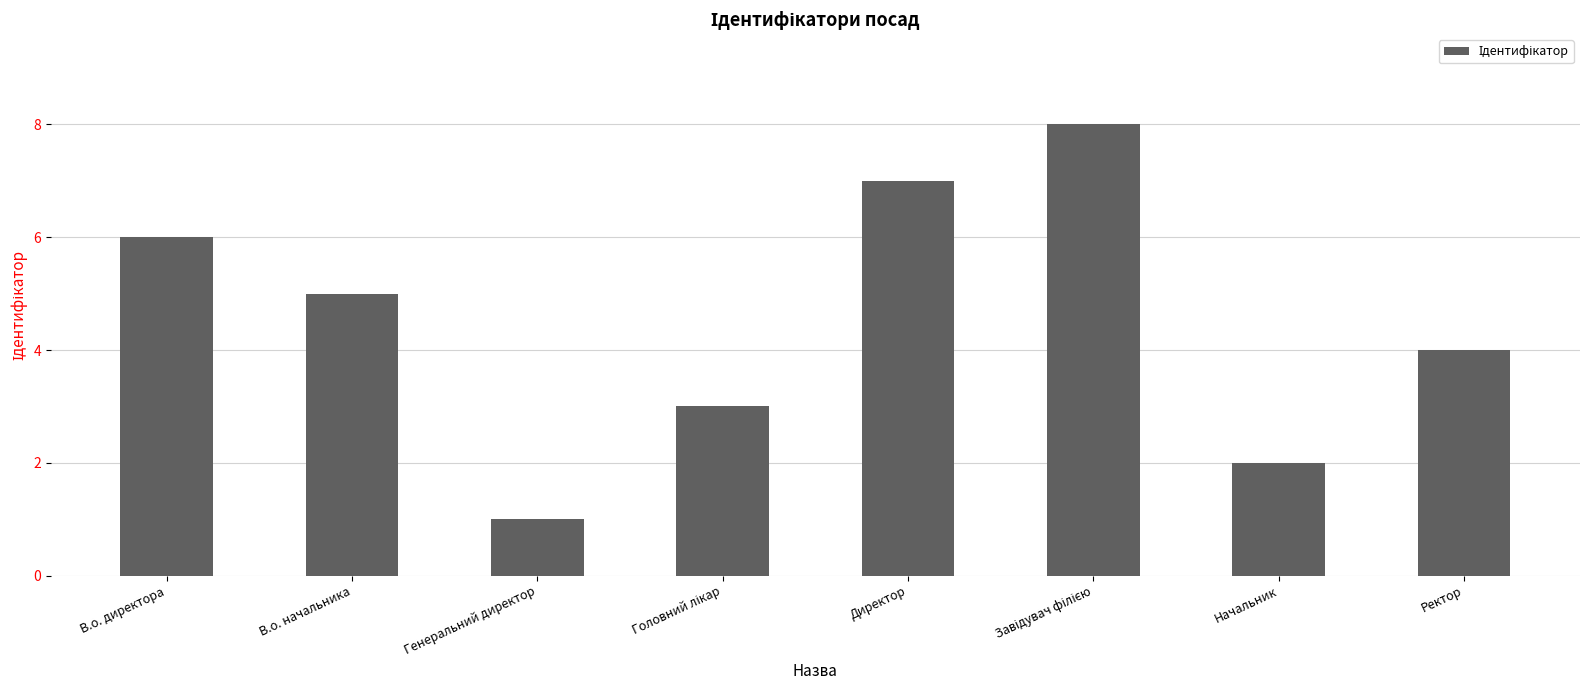

Approximately how many times larger is the value at Начальник compared to В.о. начальника?

0.4